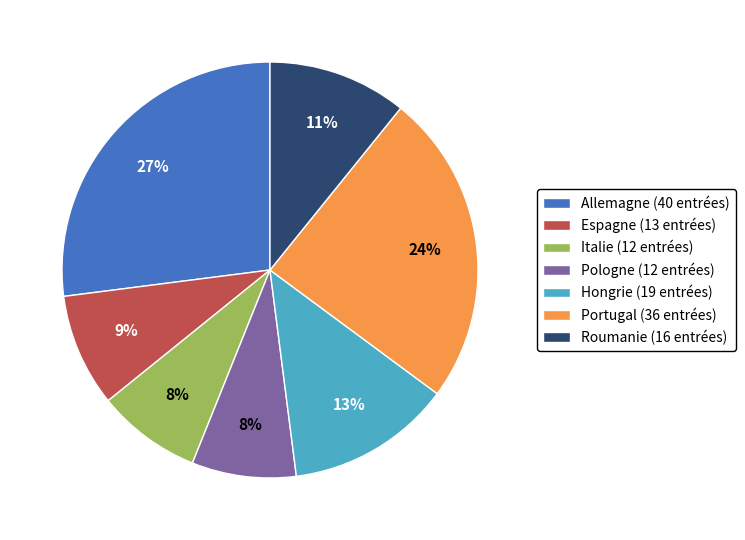

Count the number of slices in the pie.

7